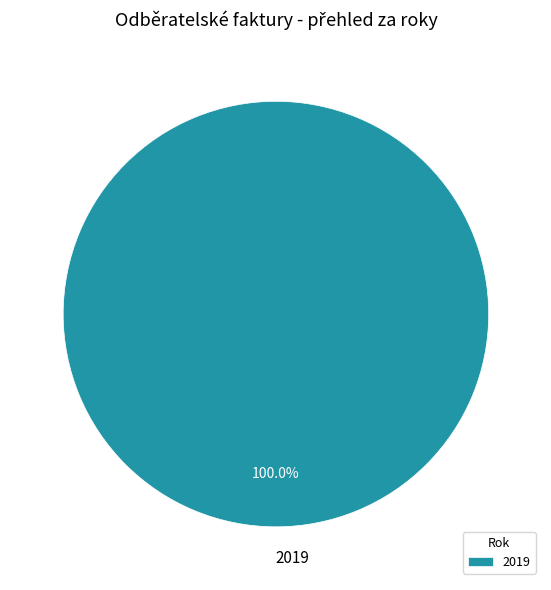

Which category accounts for the majority?

2019